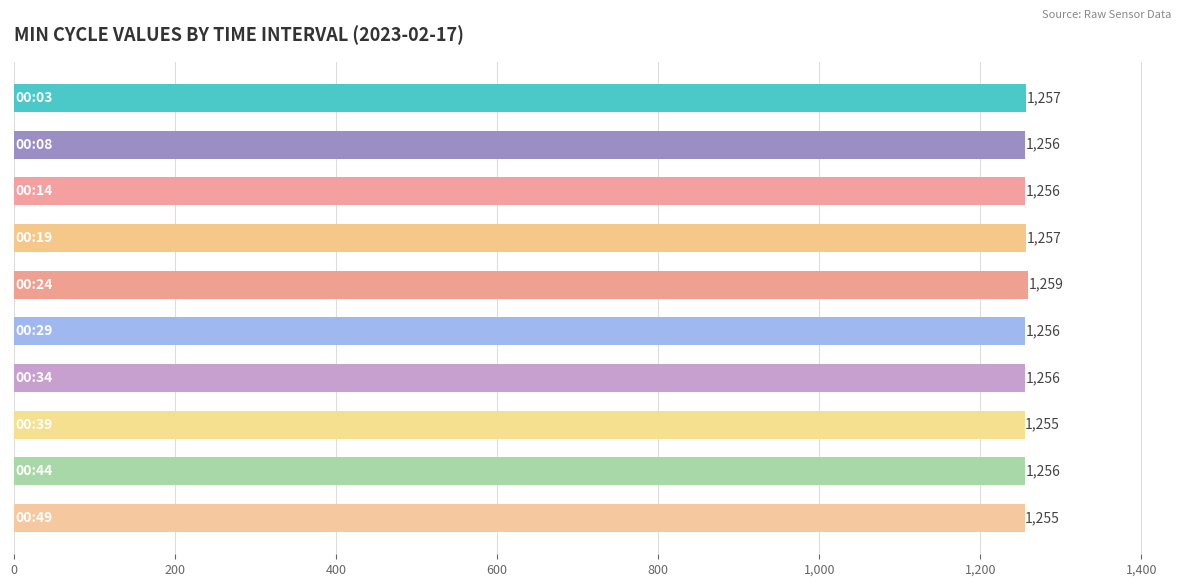

How many series are shown in this chart?

1